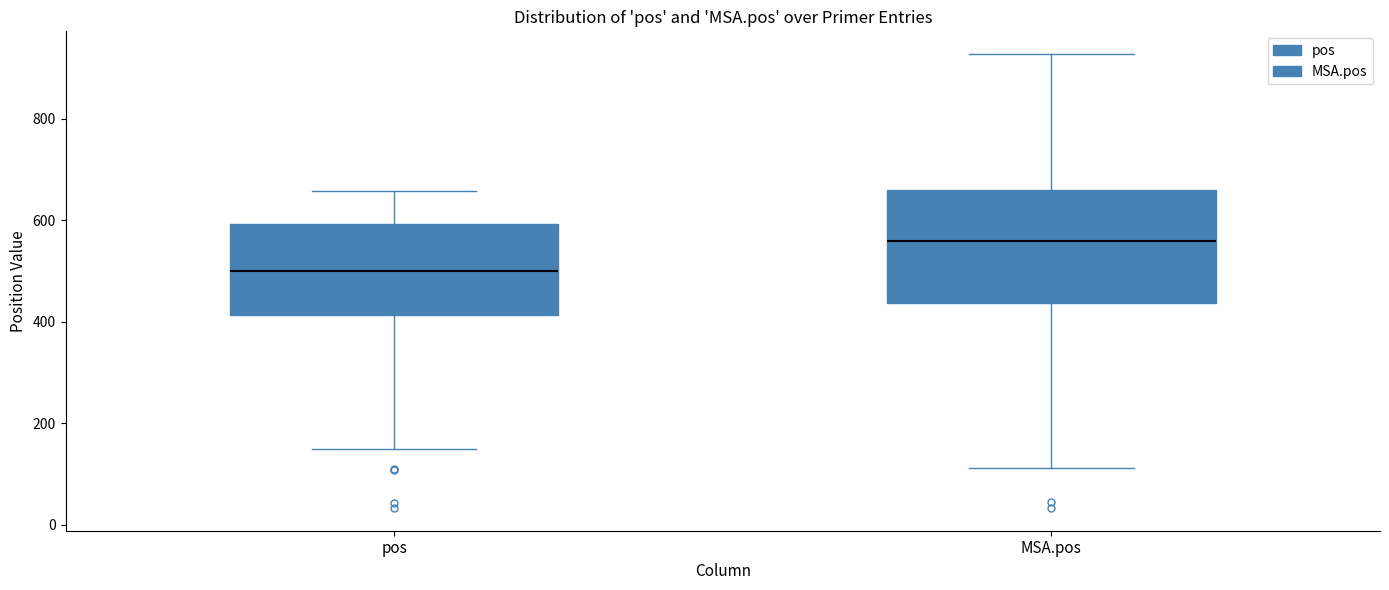

Reading left to right, transcribe this box plot: for each box, give where its median line is, the range the box spans, and where its two whiskers end, as read against the y-axis. The values are not printed on the chart, so give them approximately, as read against the axis.

pos: median 500, box 420 to 600, whiskers 140 to 660
MSA.pos: median 560, box 440 to 660, whiskers 120 to 920